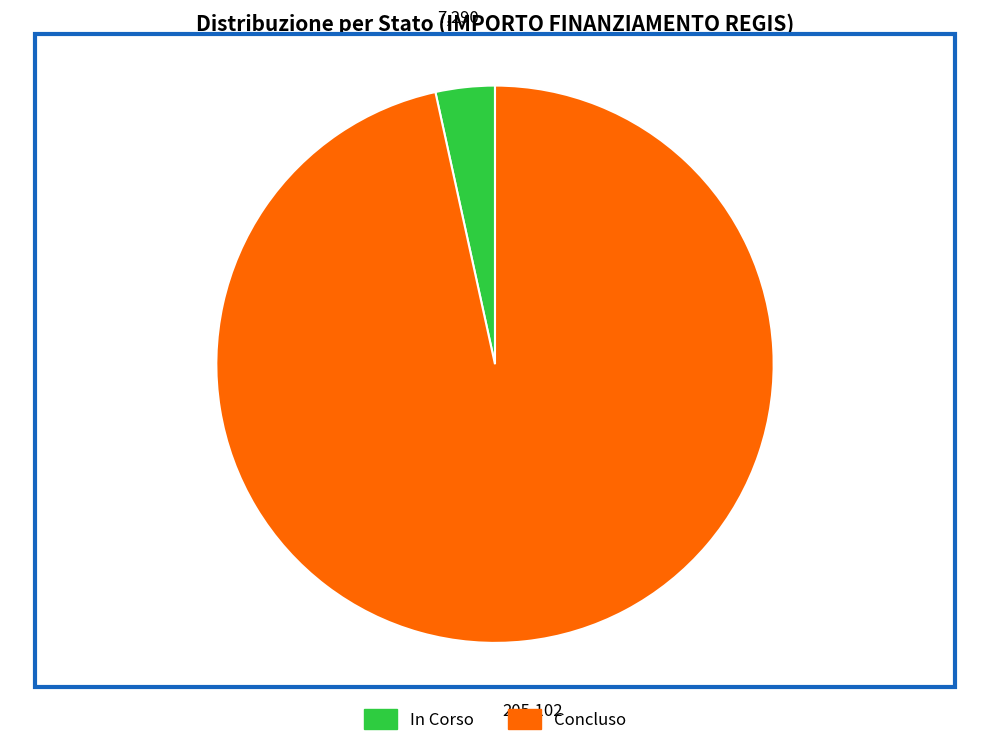

How many slices are in this pie chart?

2